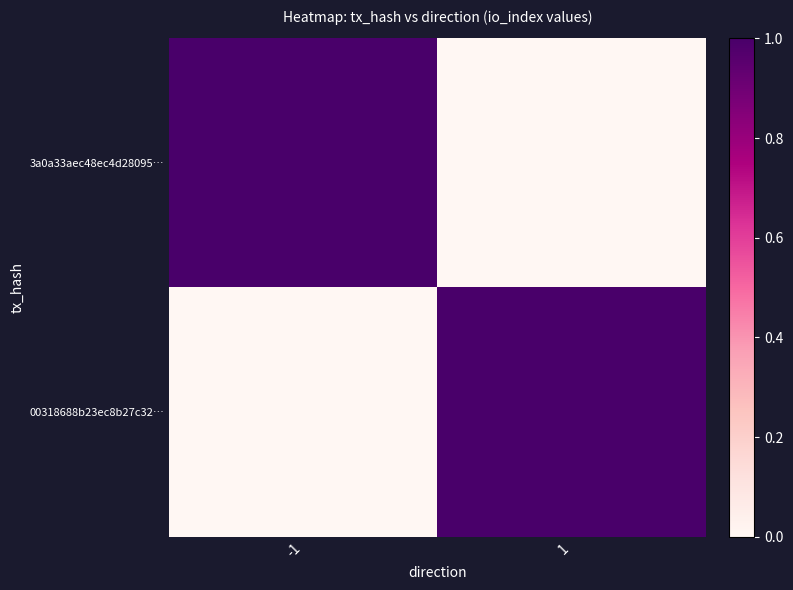

Reading left to right, what are all the values shown in this chart?

3a0a33aec48ec4d28095…: -1=1	1=0
00318688b23ec8b27c32…: -1=0	1=1